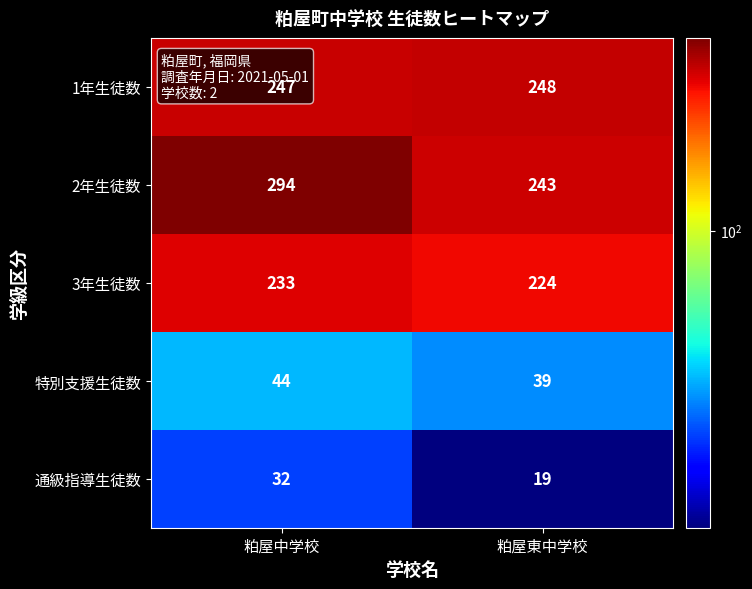

What is the lowest value of the 3年生徒数 series?

224